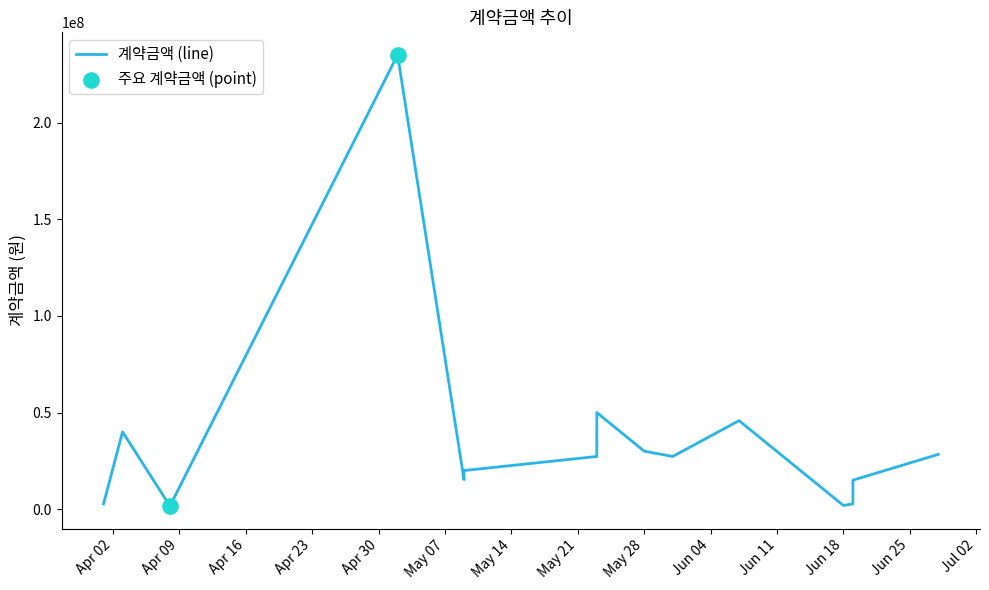

What is the ratio of the value at 2019-05-23 to the value at 2019-06-19?

18.2